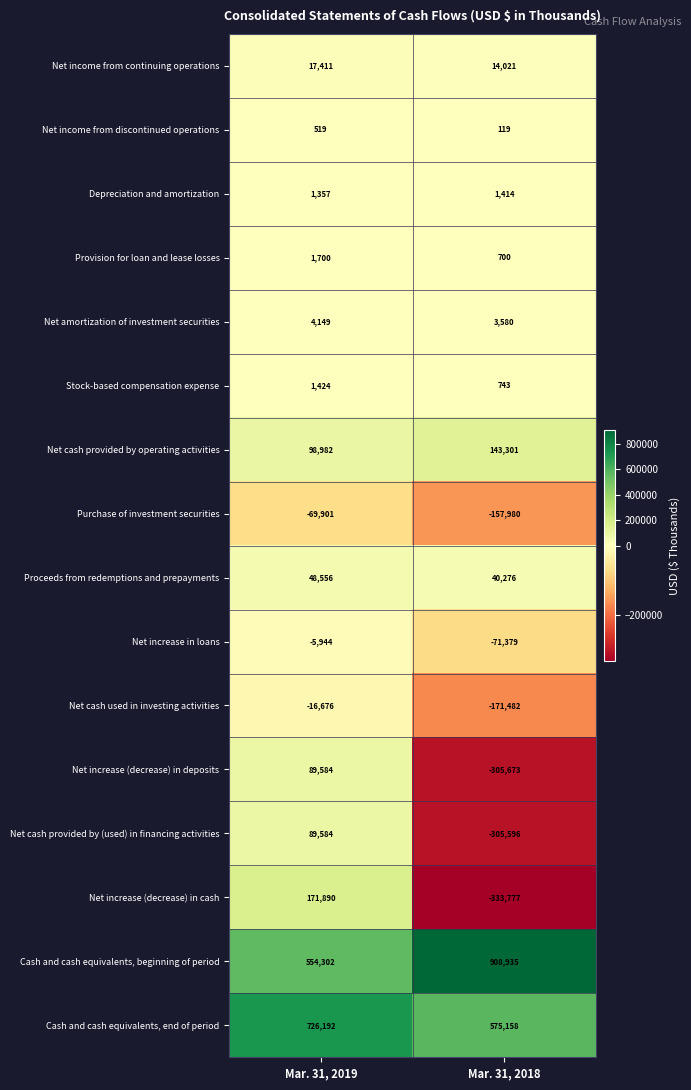

True or false: Cash and cash equivalents, beginning of period has a value of 908935 at Mar. 31, 2018.

True